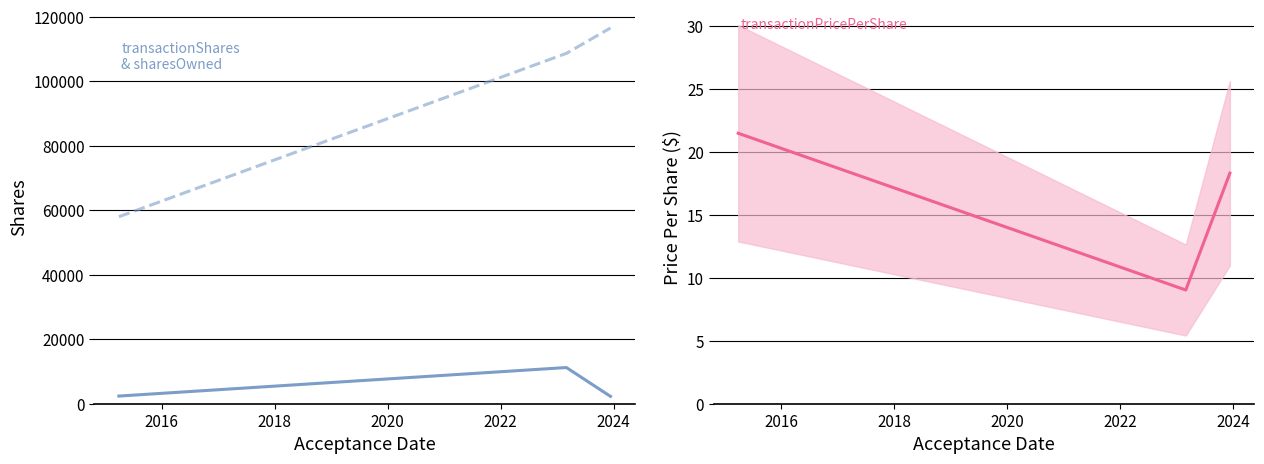

What is the average value of the transactionShares series?

5291.7